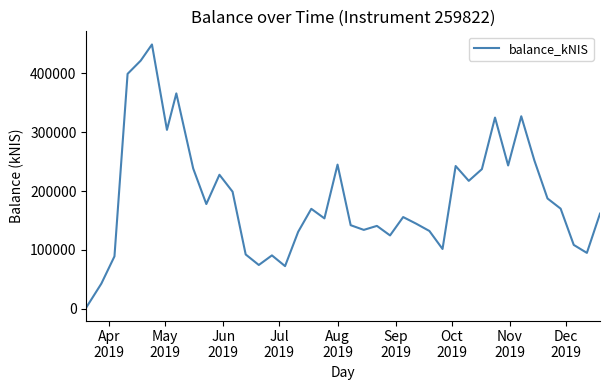

What is the greatest value displayed?

449358.1